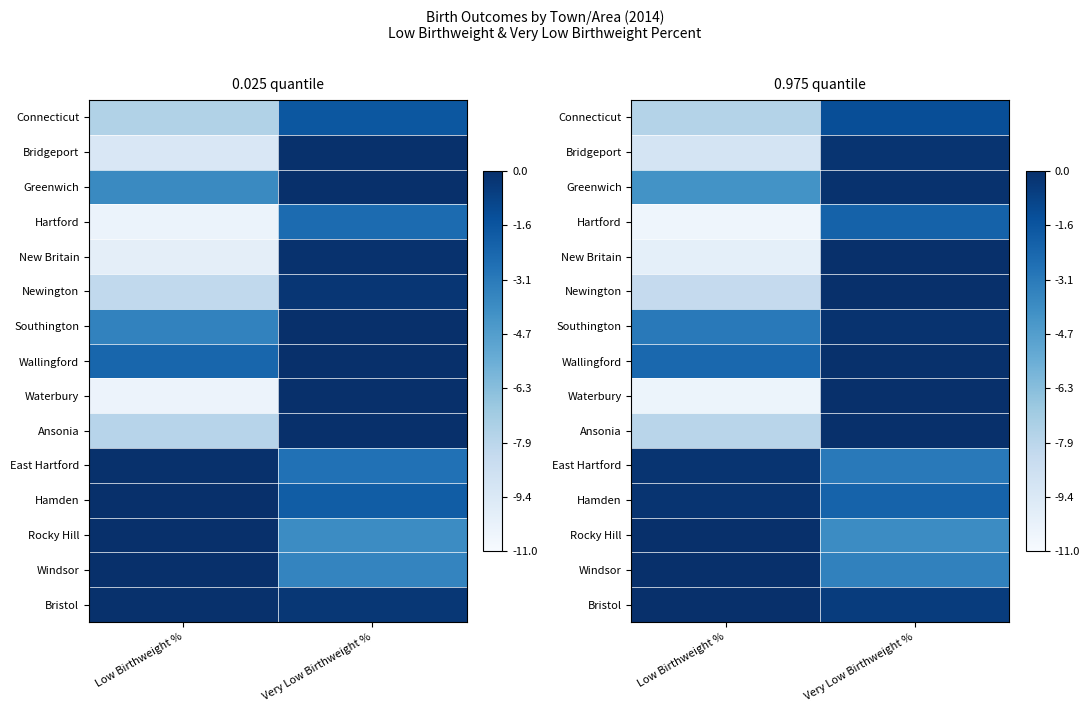

Which series has the largest range (max minus min)?

Waterbury